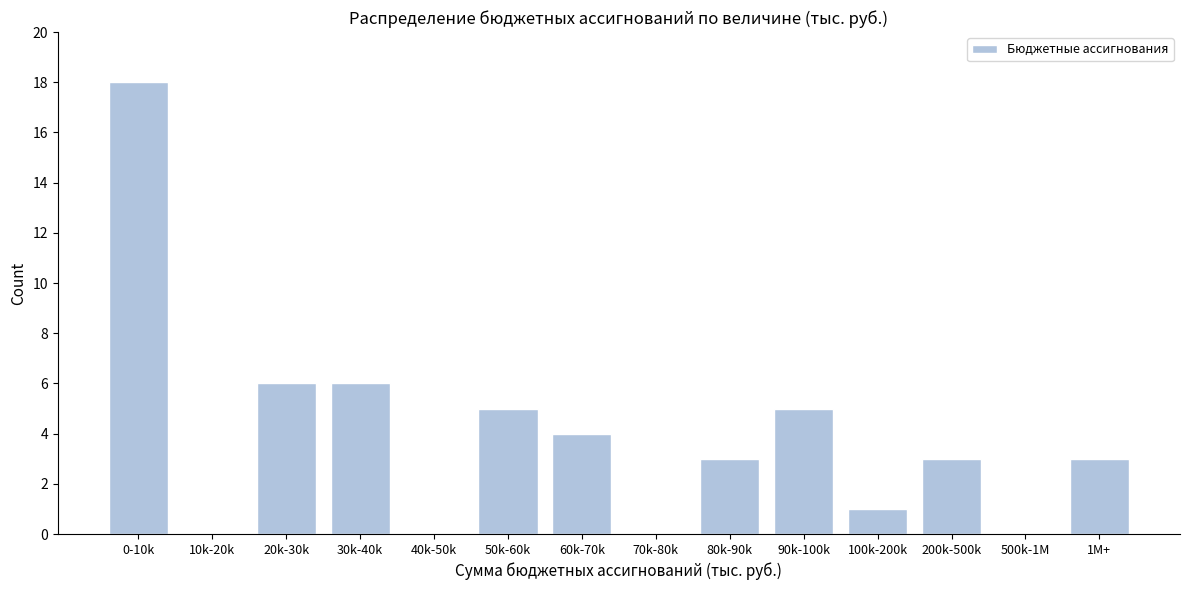

Reading right to left, what are all the values shown in this chart?

1M+=3	500k-1M=0	200k-500k=3	100k-200k=1	90k-100k=5	80k-90k=3	70k-80k=0	60k-70k=4	50k-60k=5	40k-50k=0	30k-40k=6	20k-30k=6	10k-20k=0	0-10k=18